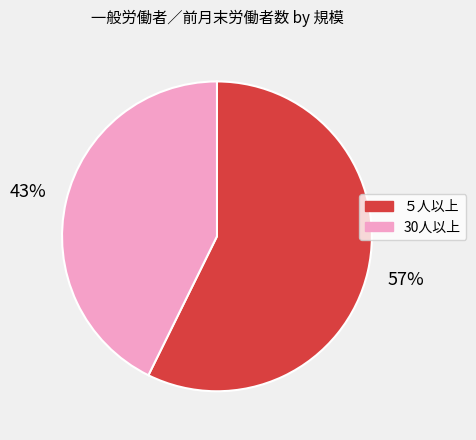

Which category has the smallest portion of the pie?

30人以上